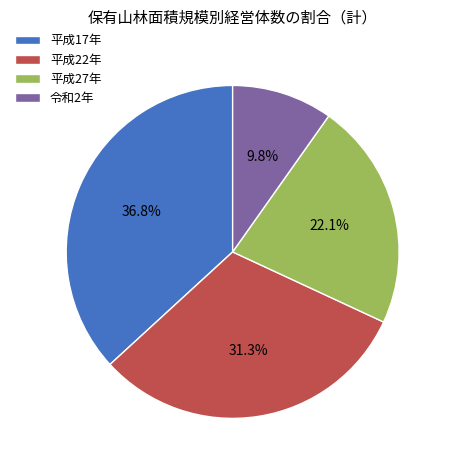

What is the total percentage of 平成17年 and 平成22年?

68.1%